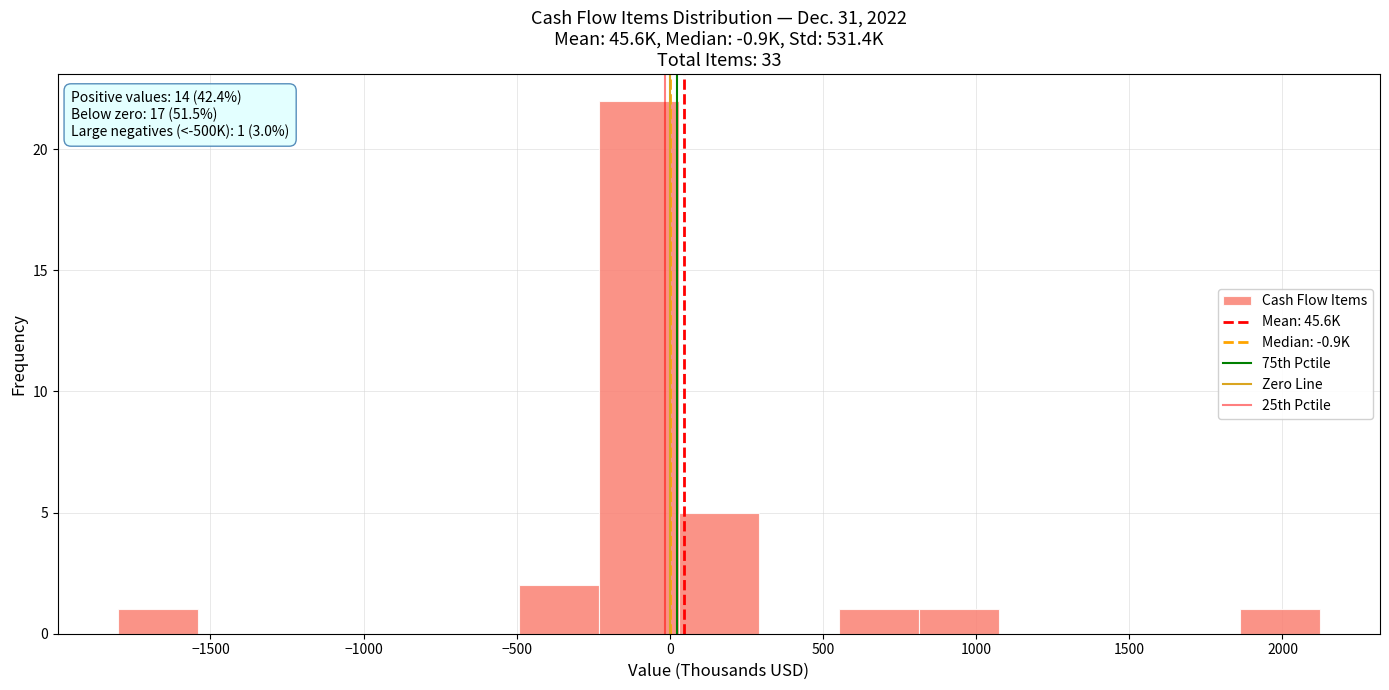

Which range on the x-axis has the tallest bar?

-250 to 50